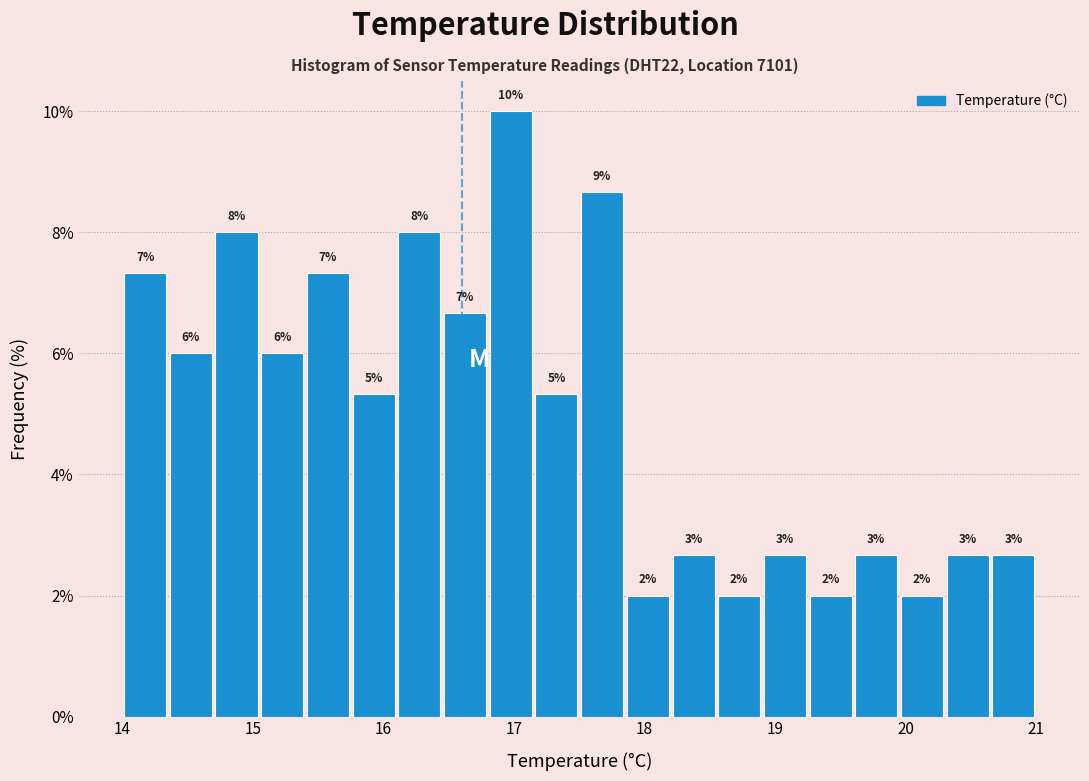

Around what value on the x-axis is the tallest bar? Give the approximate position of its centre, as read against the axis.

17.0